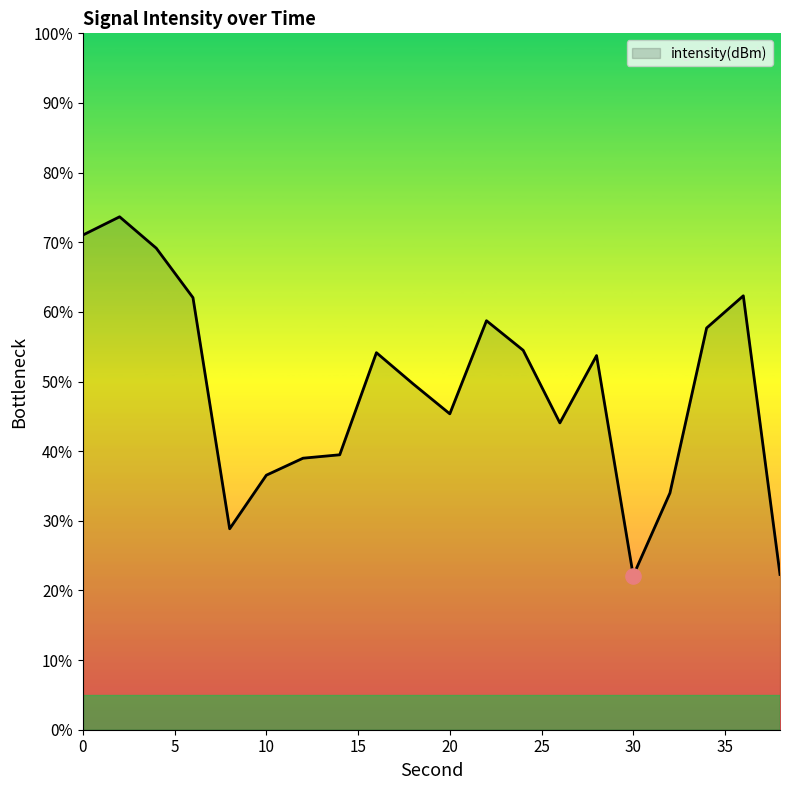

What is the greatest value displayed?

73.7